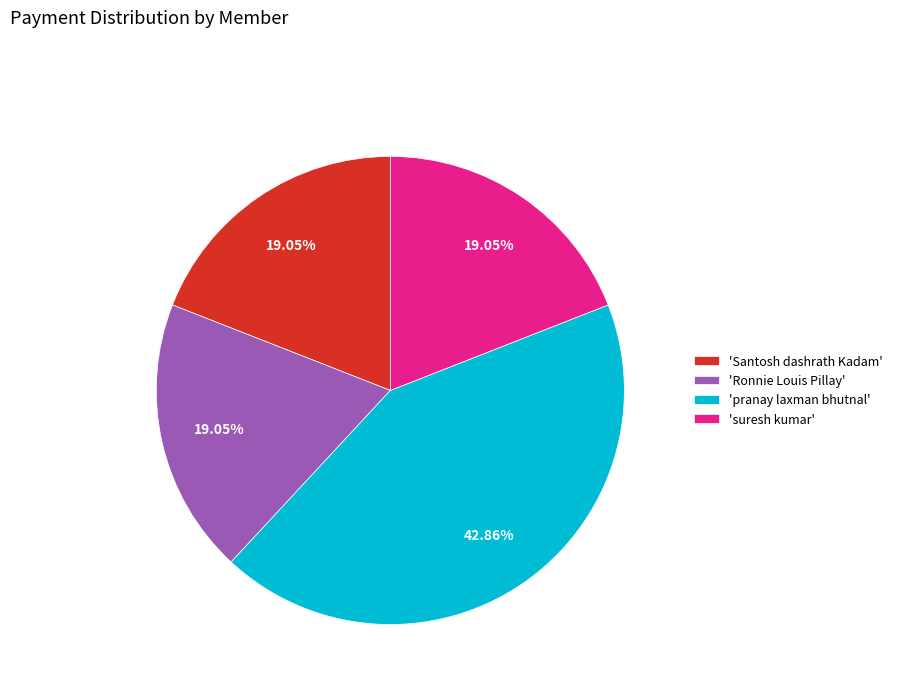

Is there any slice that represents more than half of the pie?

No